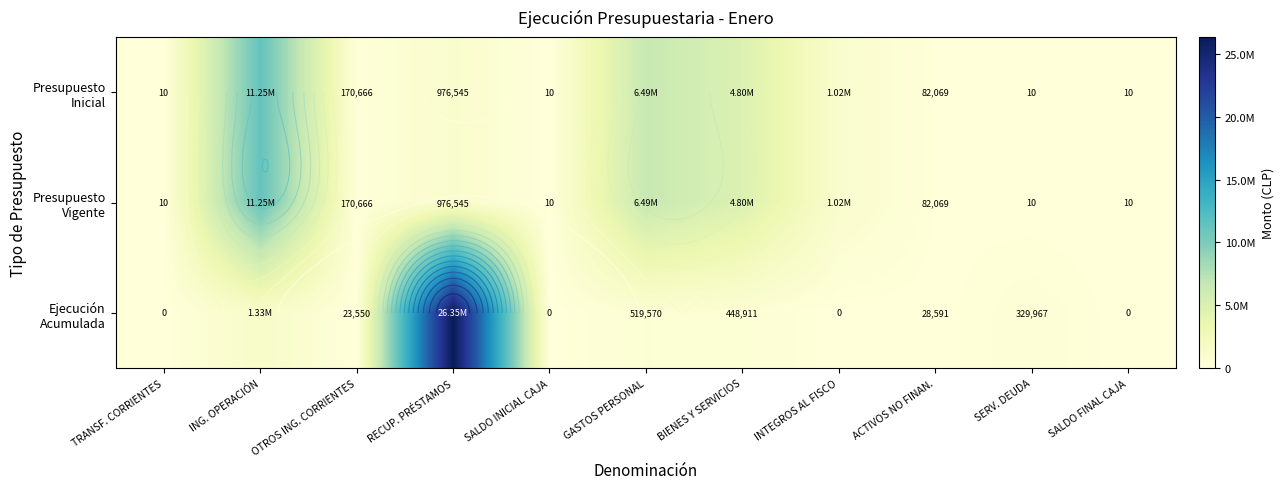

What is the difference between the highest and lowest values at SERV. DEUDA?

329957